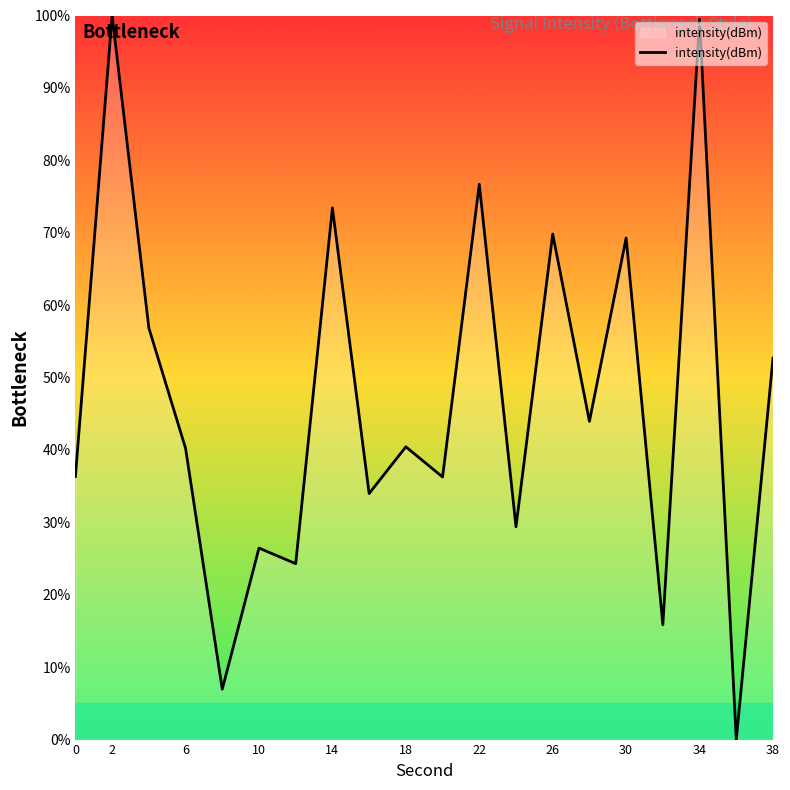

What is the difference between the maximum and minimum values?

100.0